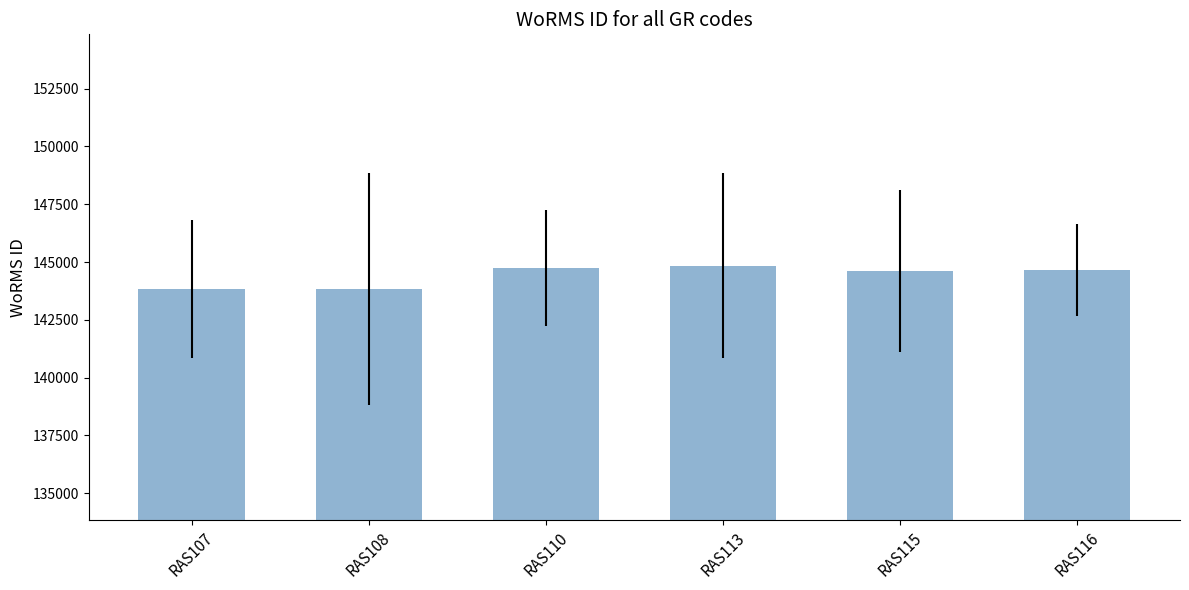

Count the number of data series in this chart.

1